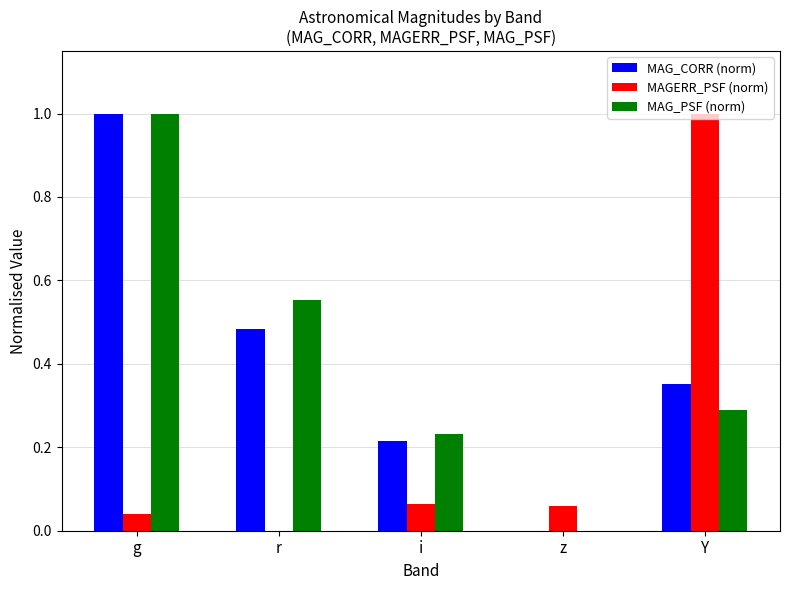

Which category has the highest value in the MAG_PSF (norm) series?

g